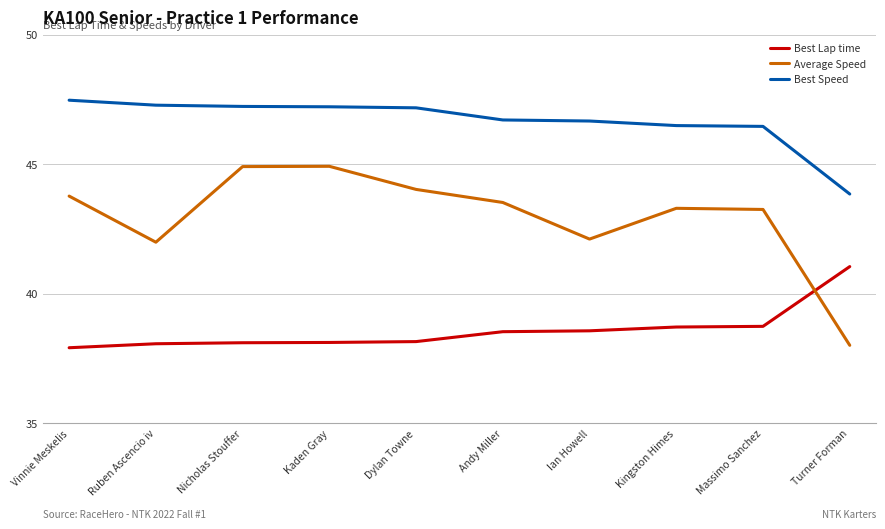

List the series in order of their overall mean, highest first.

Best Speed, Average Speed, Best Lap time